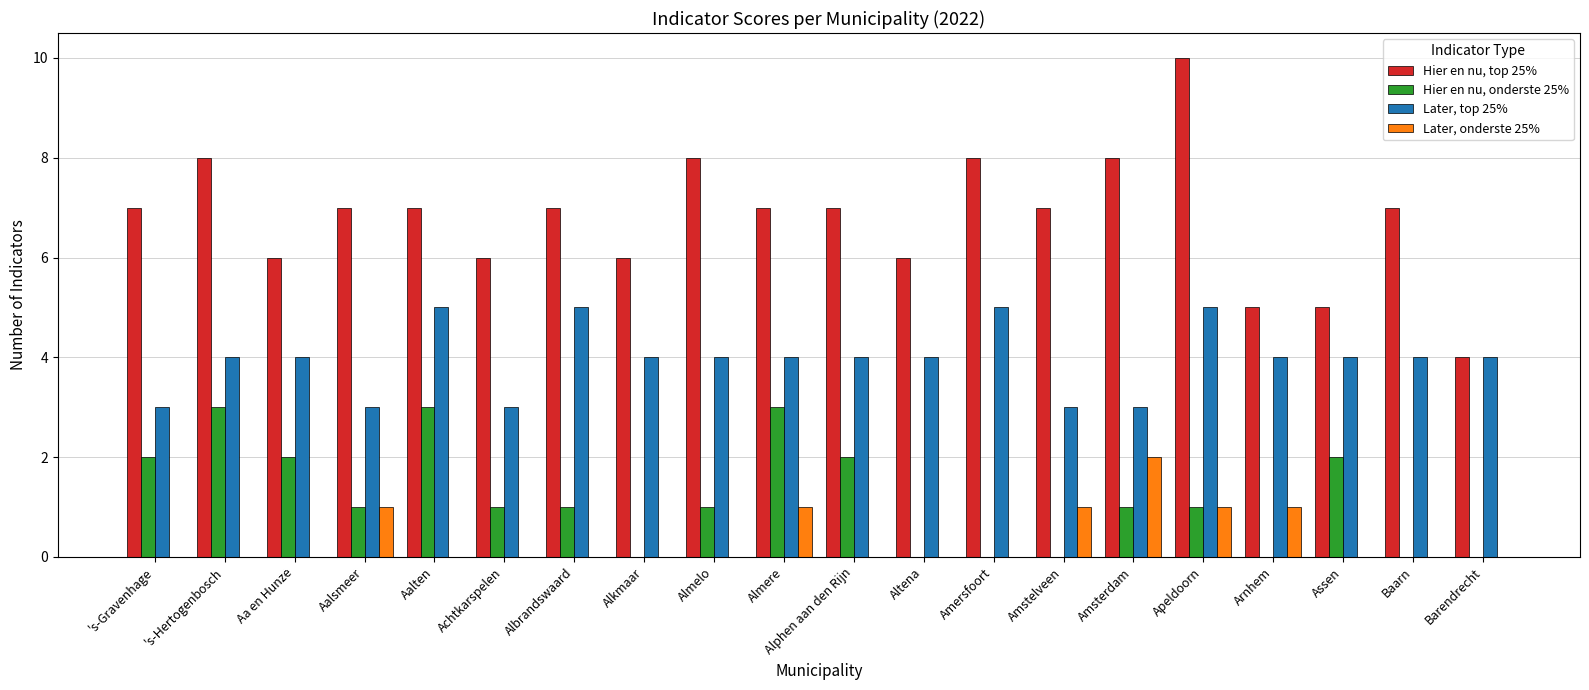

The Later, onderste 25% series shows 0 at Assen. True or false?

True